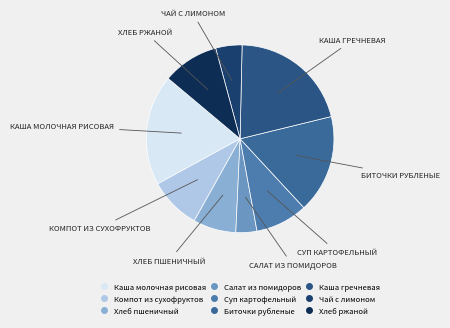

Does any single category account for the majority?

No